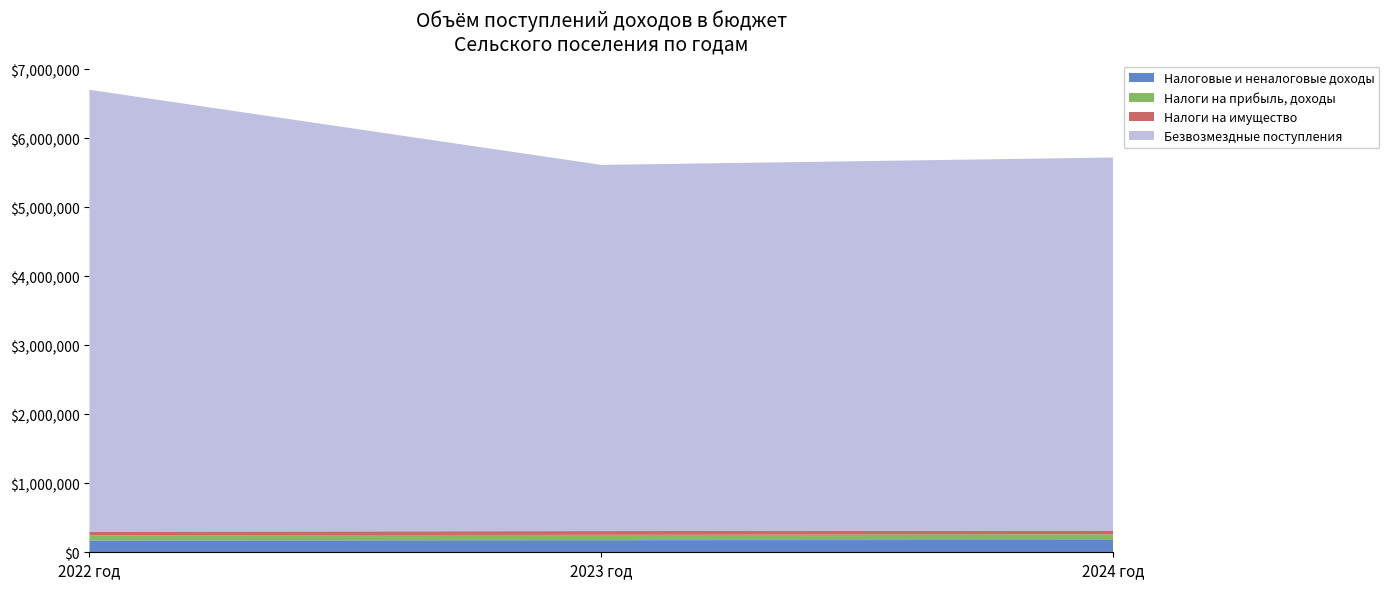

Reading left to right, list all the values displayed in this chart.

Налоговые и неналоговые доходы: 2022 год=171375	2023 год=175375	2024 год=178875
Налоги на прибыль, доходы: 2022 год=75000	2023 год=78000	2024 год=81000
Налоги на имущество: 2022 год=53000	2023 год=54000	2024 год=54000
Безвозмездные поступления: 2022 год=6406243	2023 год=5309044	2024 год=5409911